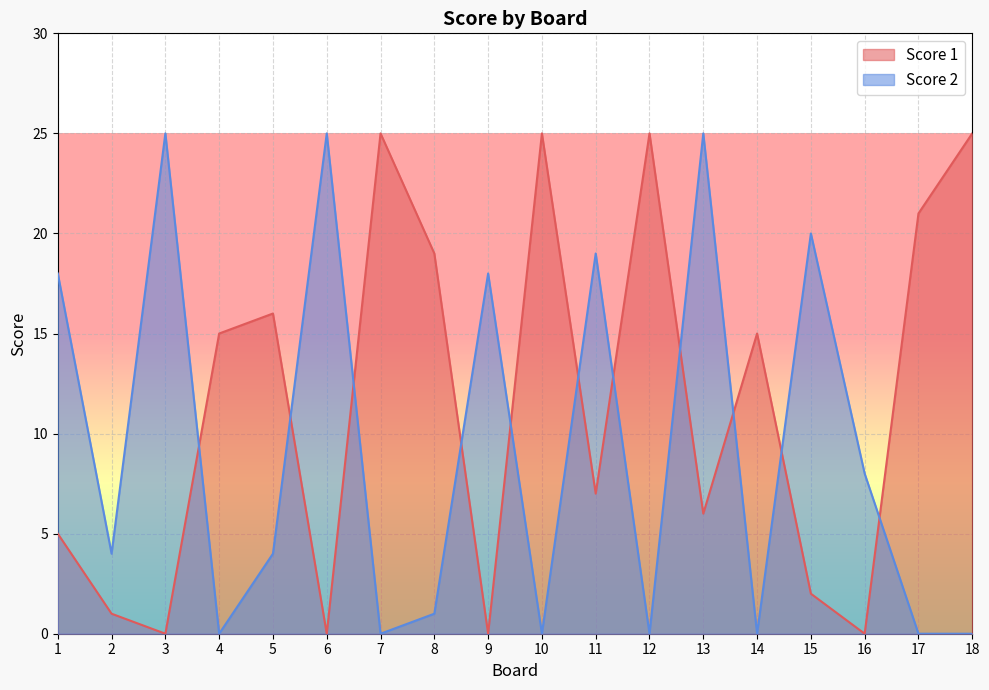

What is the total value across all series at 11?

26